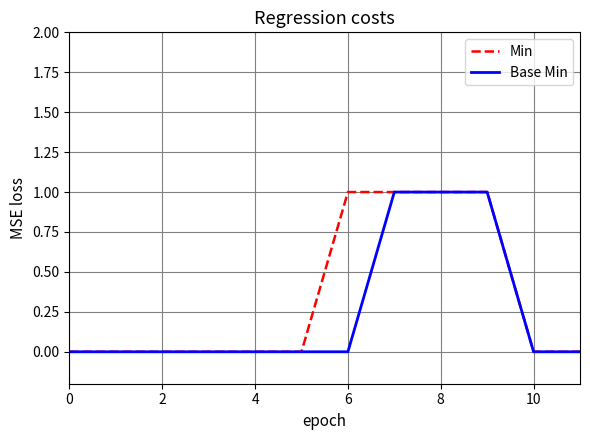

What are all the series names shown in the legend?

Min, Base Min